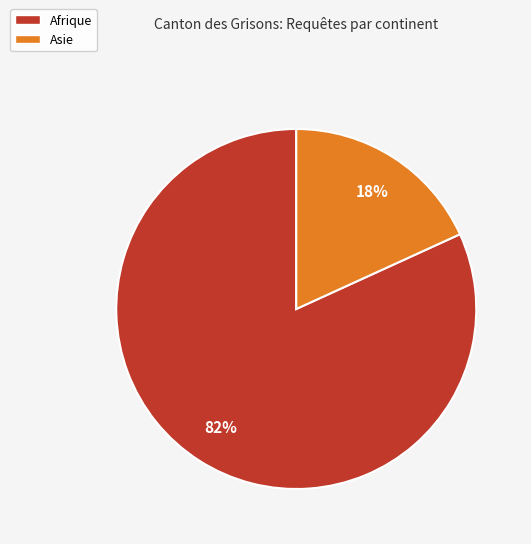

Does any single category account for the majority?

Yes